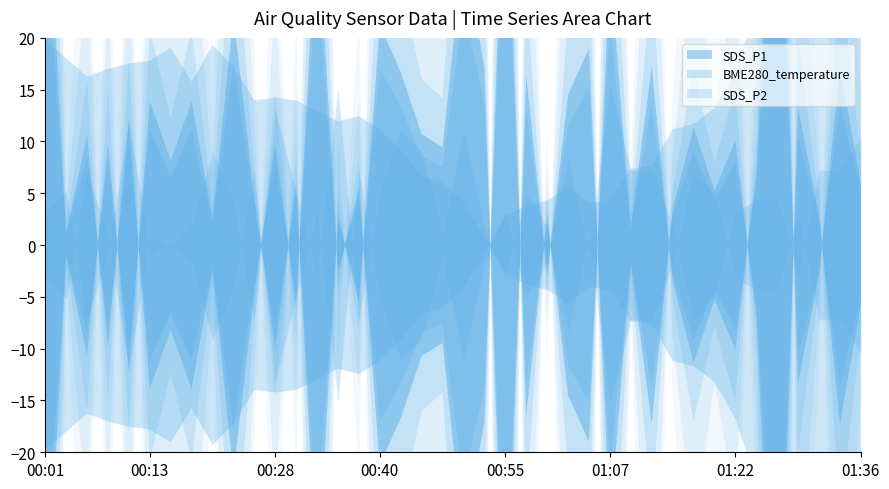

What is the label of the 13th point from the left?

00:30